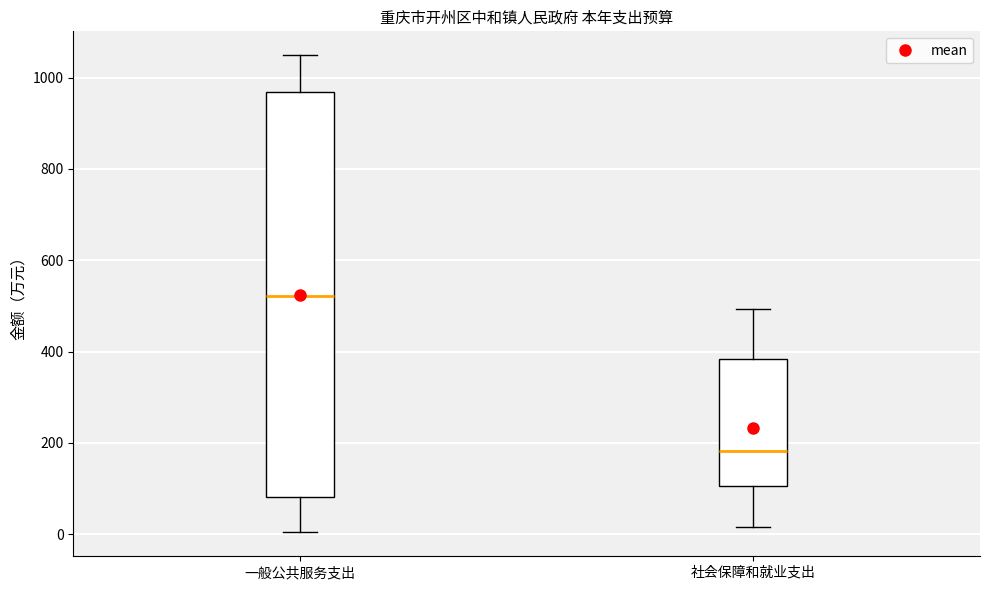

Reading left to right, transcribe this box plot: for each box, give where its median line is, the range the box spans, and where its two whiskers end, as read against the y-axis. The values are not printed on the chart, so give them approximately, as read against the axis.

一般公共服务支出: median 520, box 80 to 960, whiskers 0 to 1040
社会保障和就业支出: median 180, box 100 to 380, whiskers 20 to 500